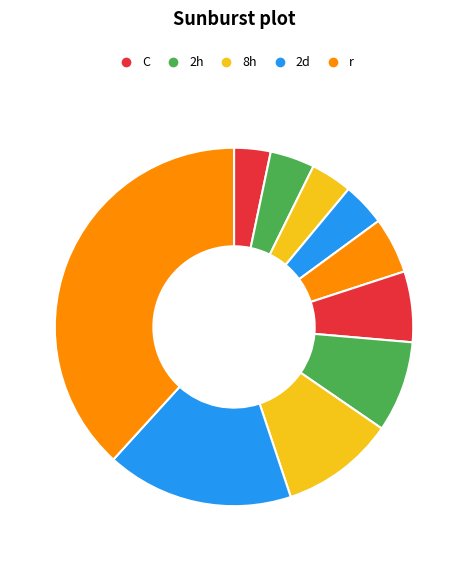

How many slices are in this pie chart?

10